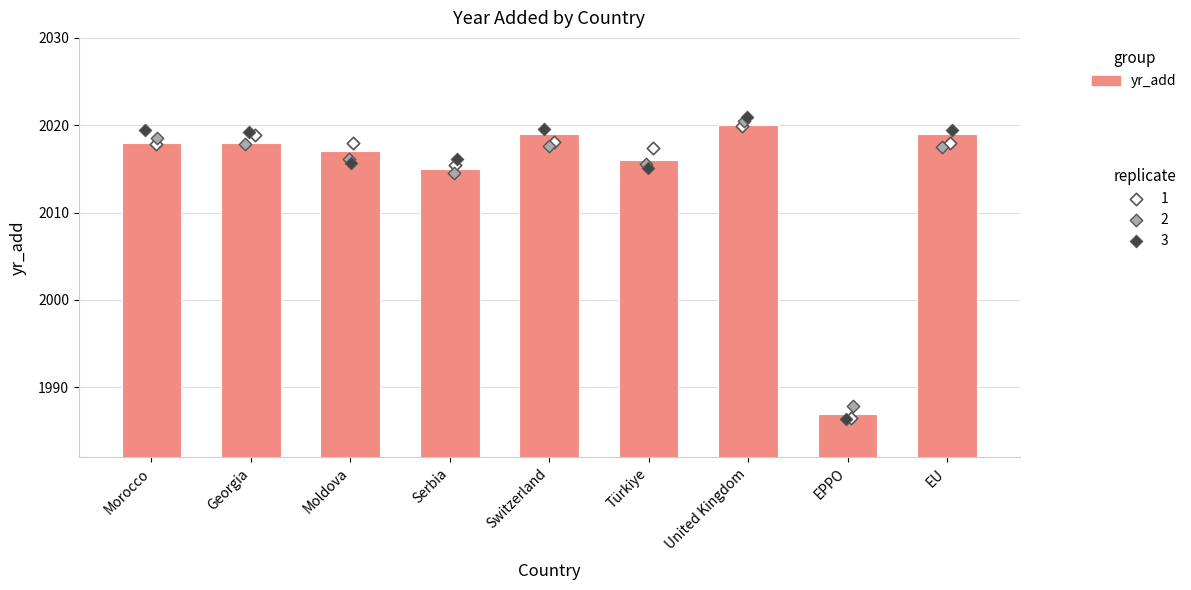

What is the change in value from Serbia to EU?

+4